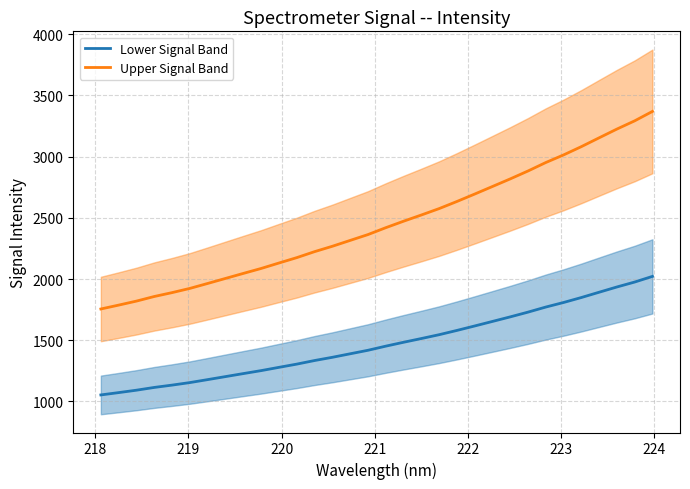

True or false: Lower Signal Band and Upper Signal Band intersect in this chart.

False